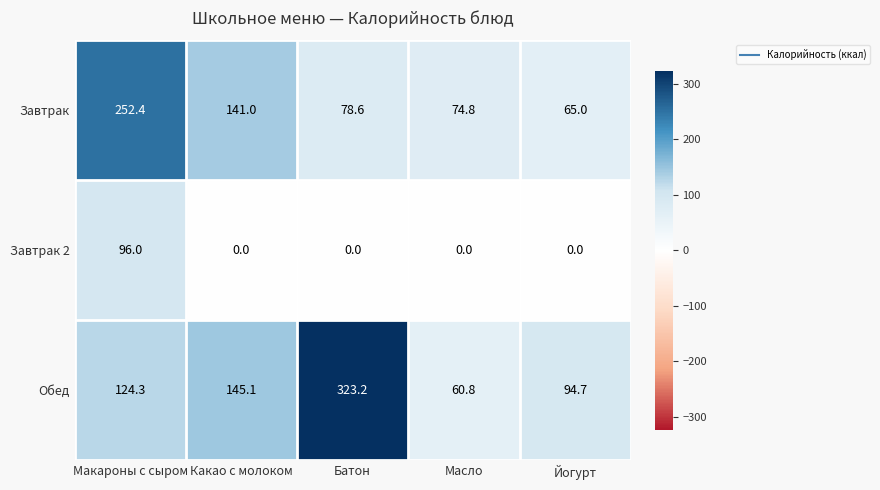

What value does the Обед series have at Батон?

323.2